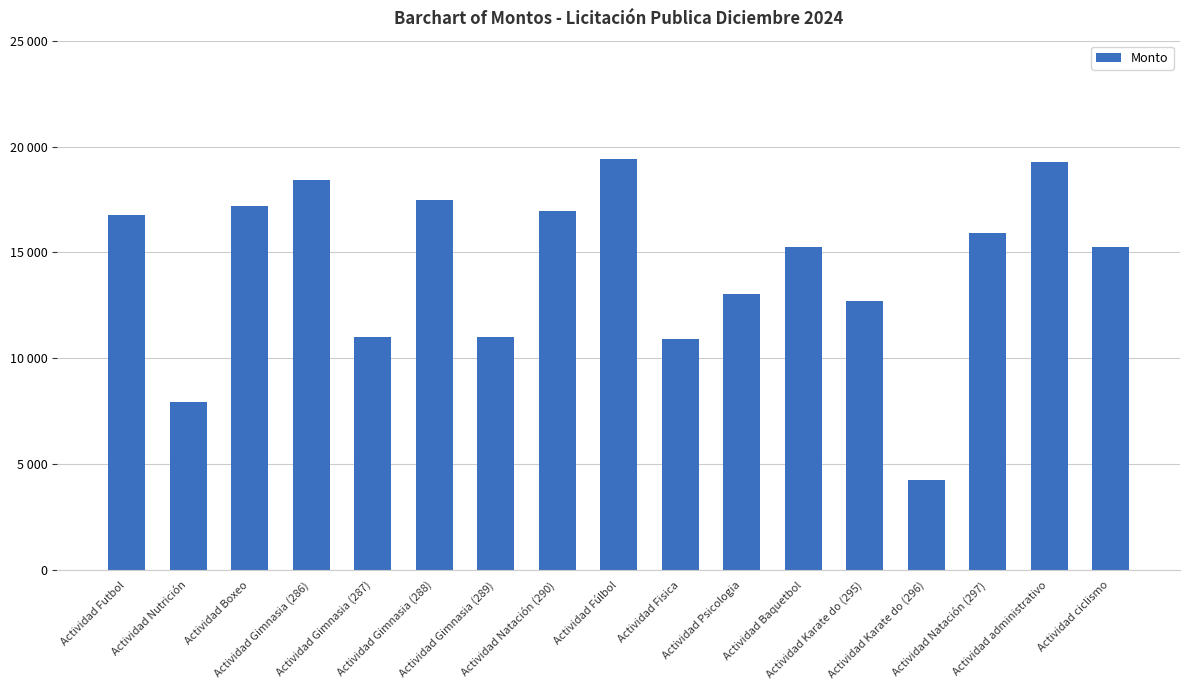

What is the difference between the second highest and second lowest values?

11328.0